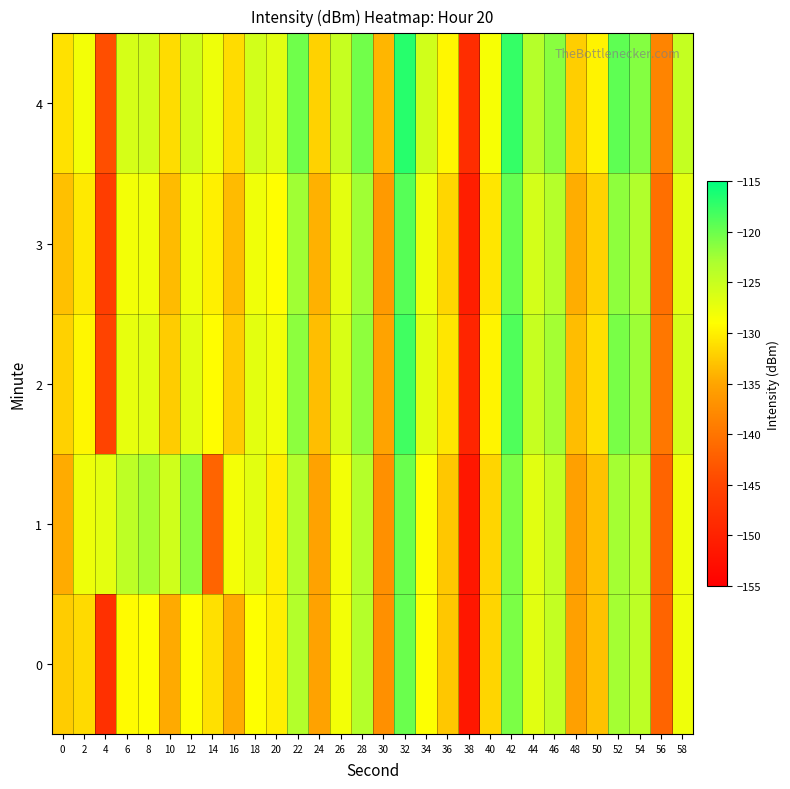

How many series are shown in this chart?

5